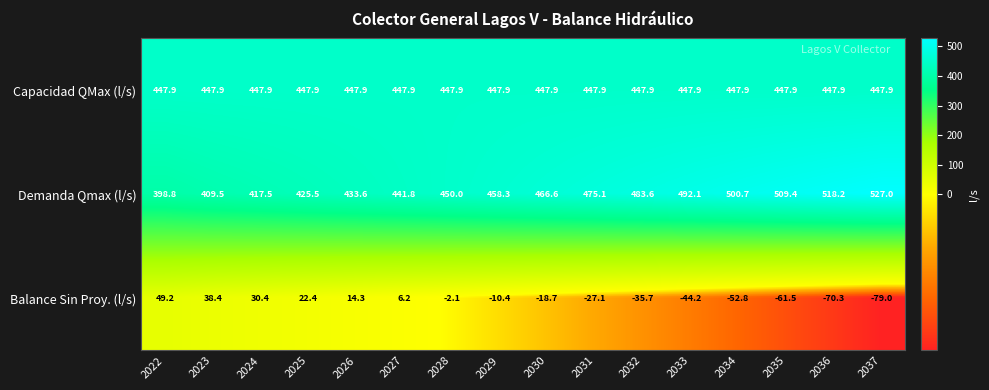

What is the sum of all Demanda Qmax (l/s) values?

7407.7